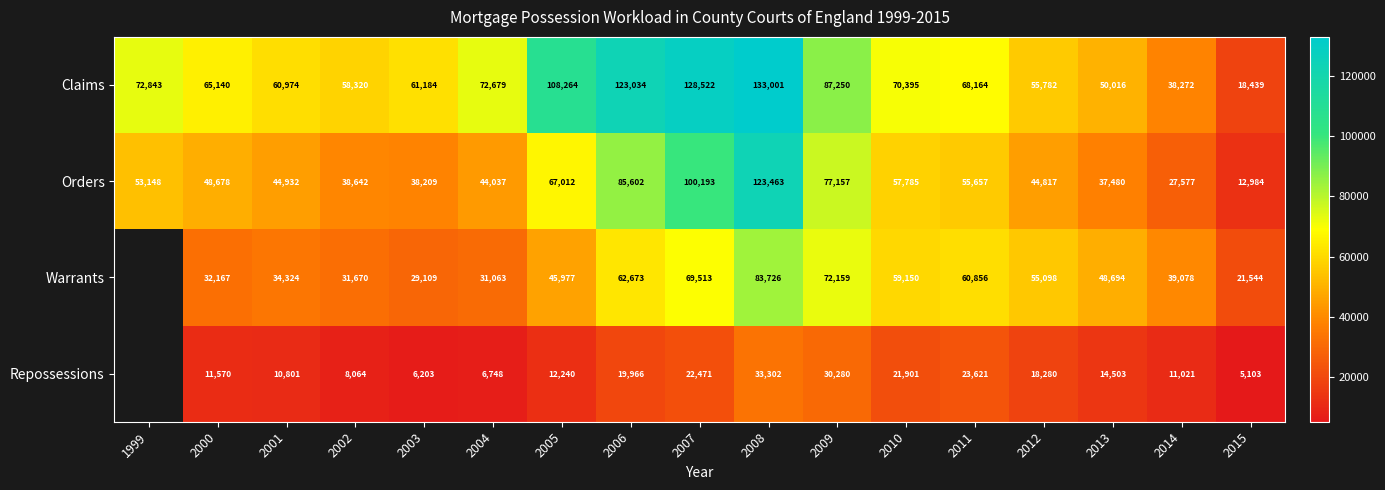

What is the average value of the Orders series?

56316